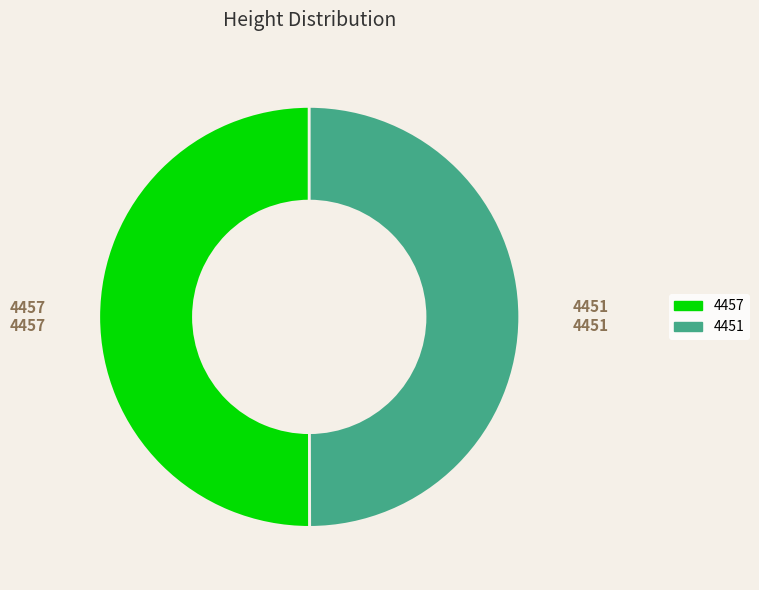

Approximately how many times larger is the value at 4451 compared to 4457?

1.0